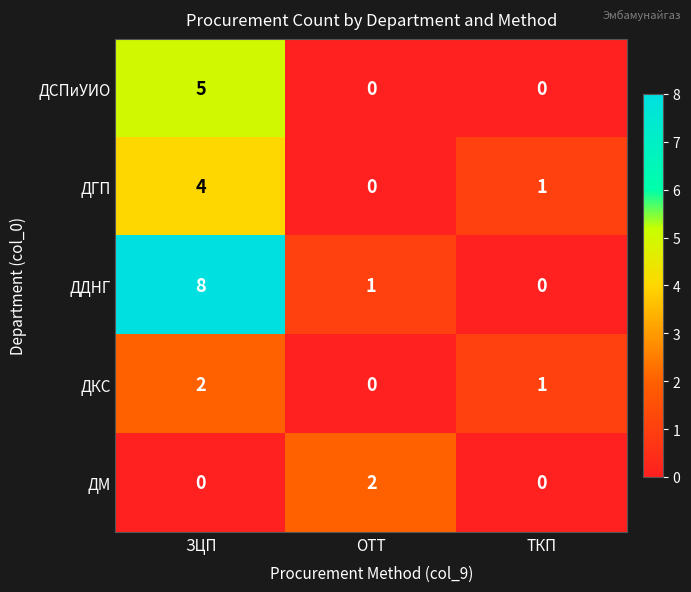

How many data points does each series have?

3